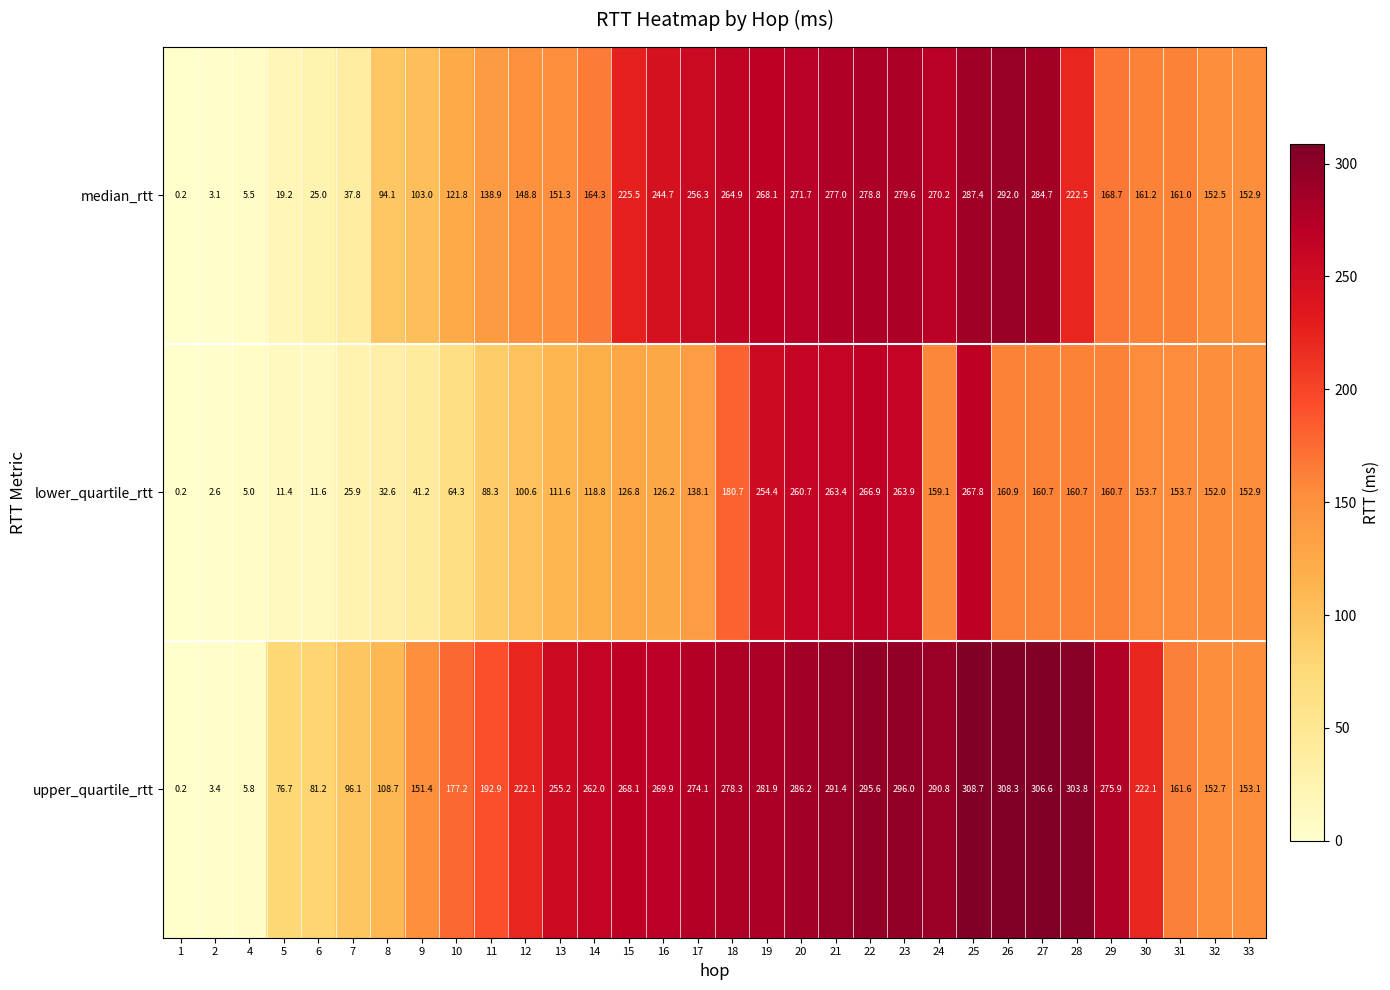

What is the difference between the median_rtt values at 27 and 30?

123.5